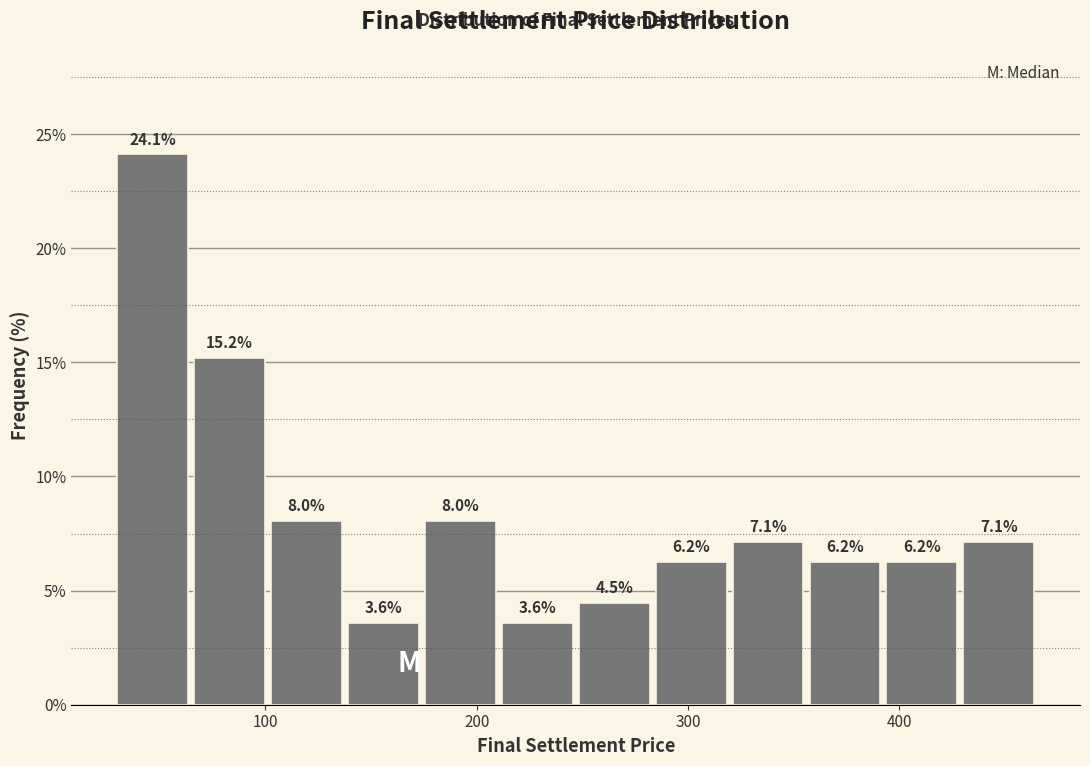

Read against the x-axis, roughly where is the centre of the tallest bar?

50